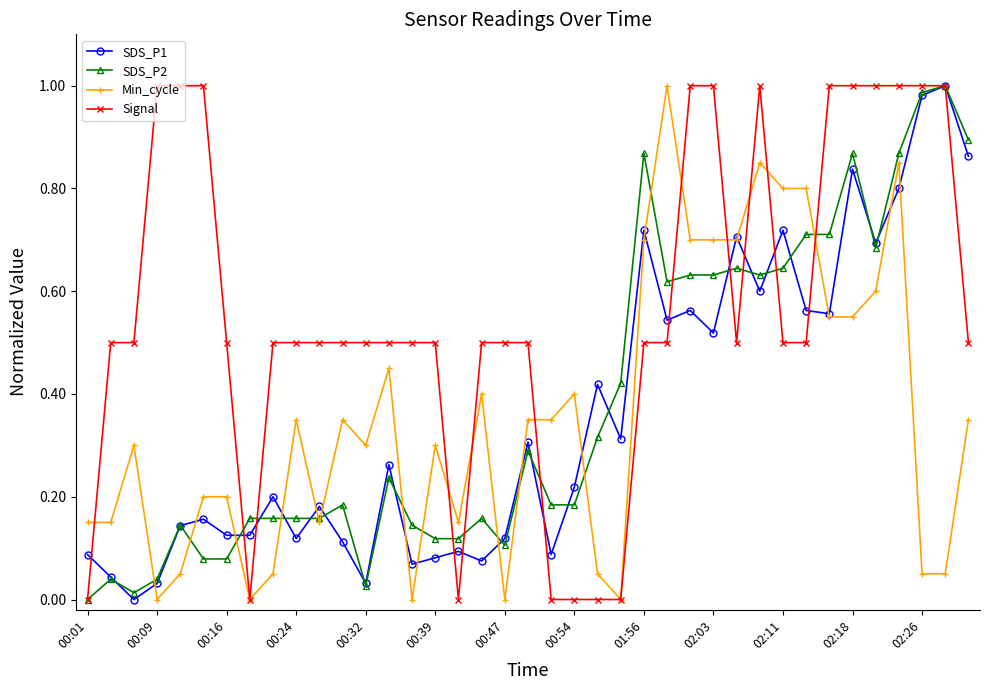

Which series has the largest total across all categories?

Signal